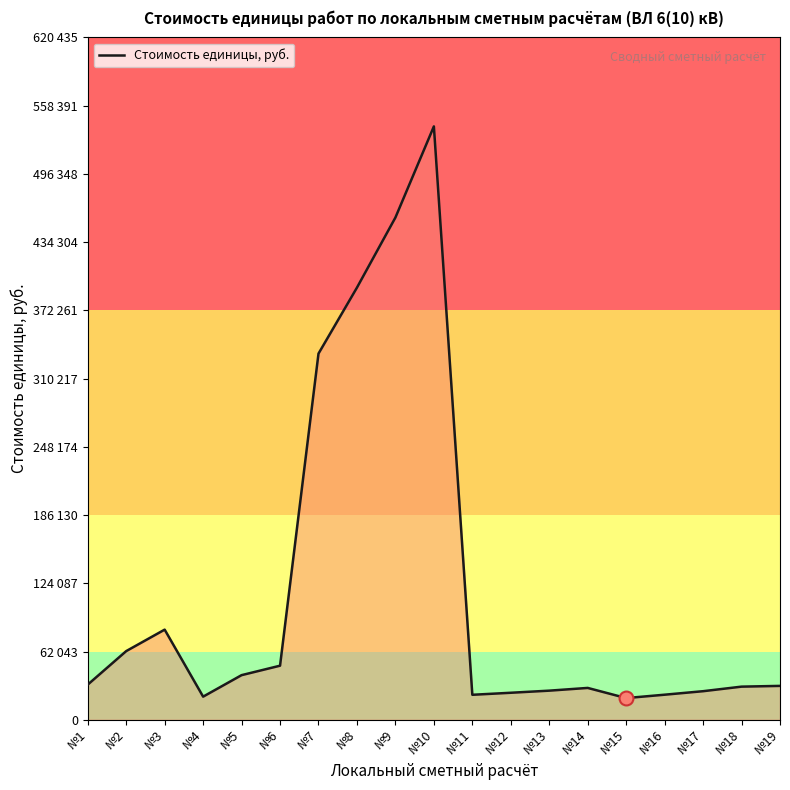

Read the value at №5, to the nearest 50.

40600